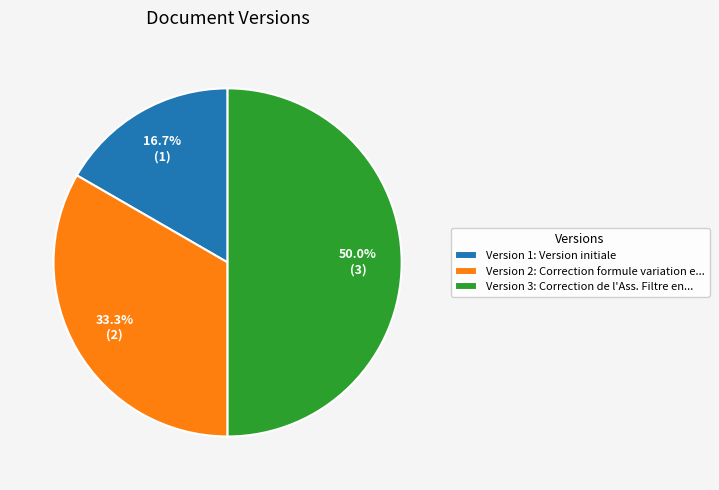

Rank the categories by value from highest to lowest.

Version 3: Correction de l'Ass. Filtre en..., Version 2: Correction formule variation e..., Version 1: Version initiale